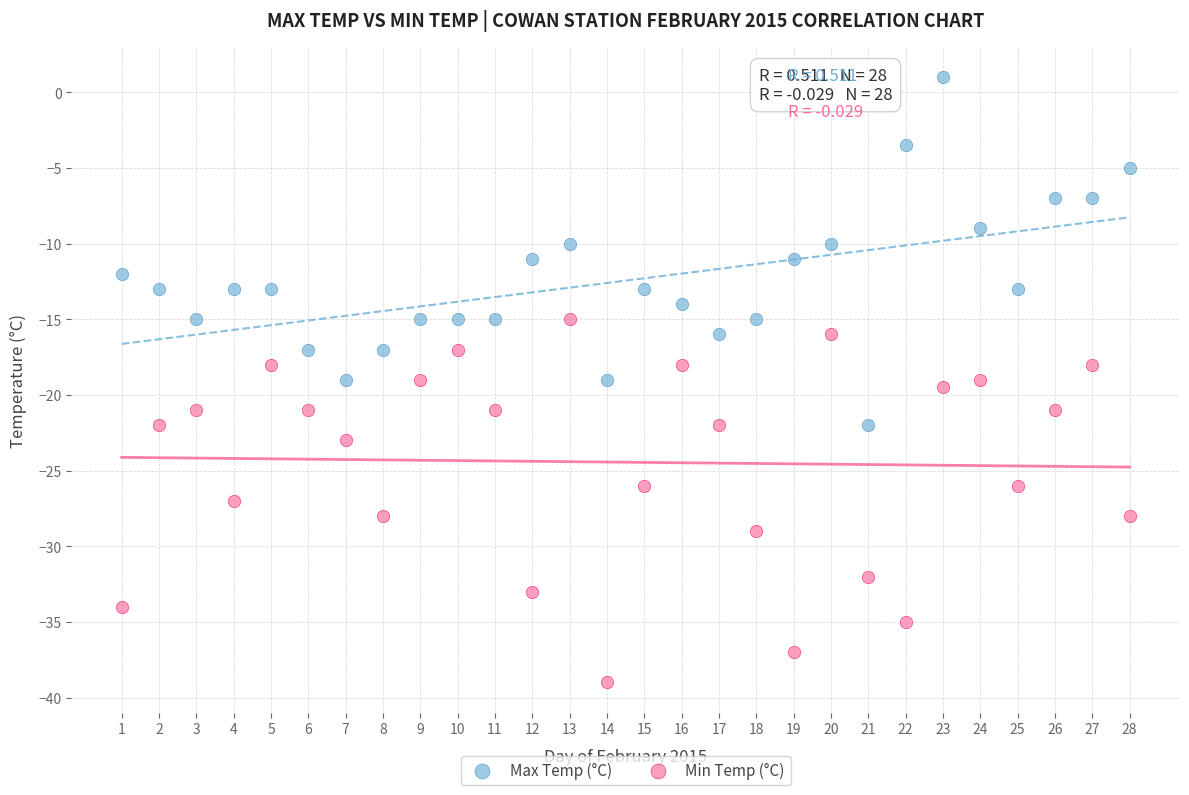

What are all the series names shown in the legend?

Max Temp (°C), Min Temp (°C)